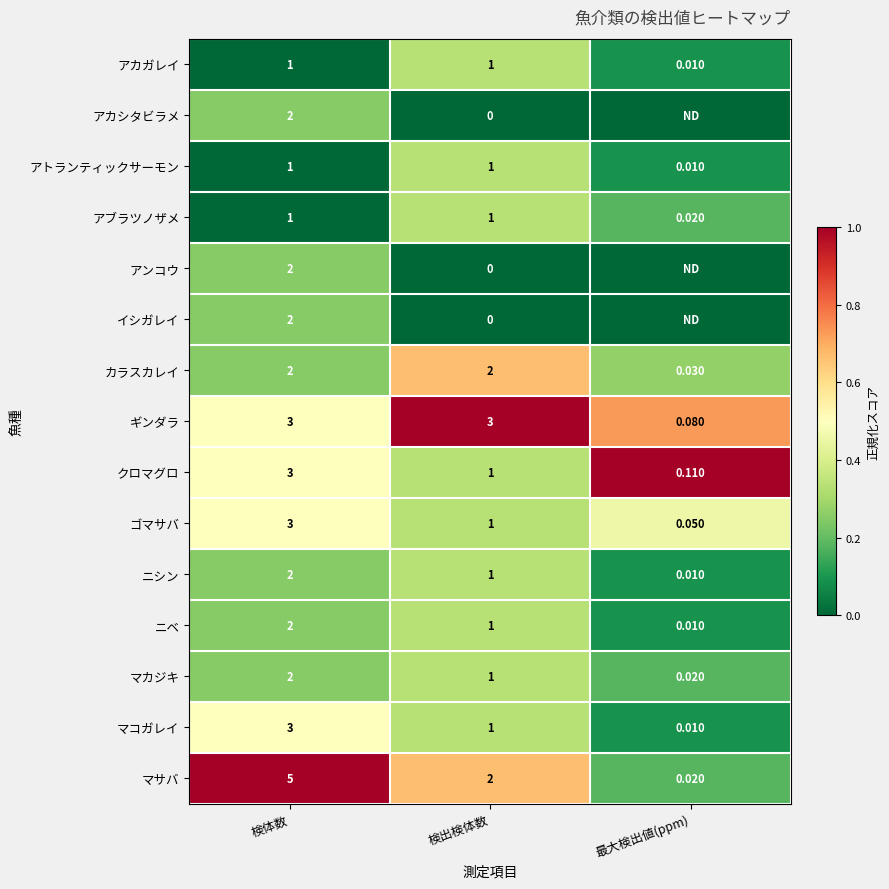

Between 検体数 and 検出検体数, which series saw the biggest shift?

マサバ